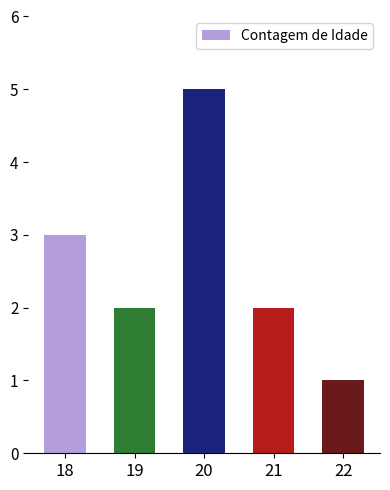

The chart shows a value of 3 at 19. True or false?

False